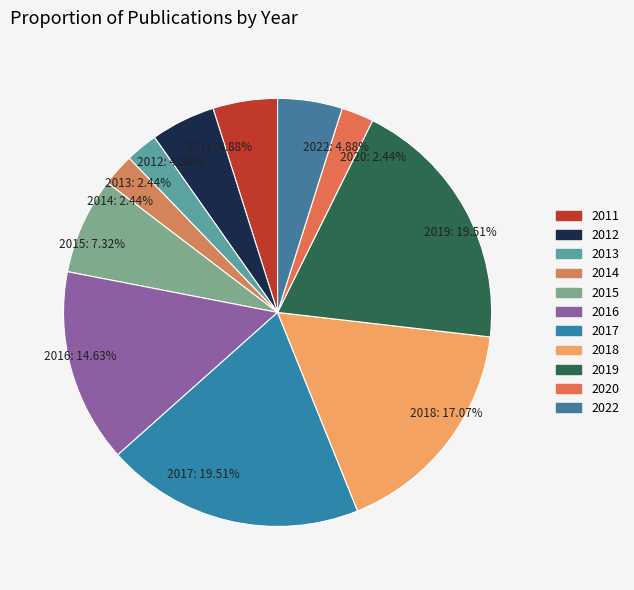

Do 2022 and 2019 together represent more than half of the pie?

No